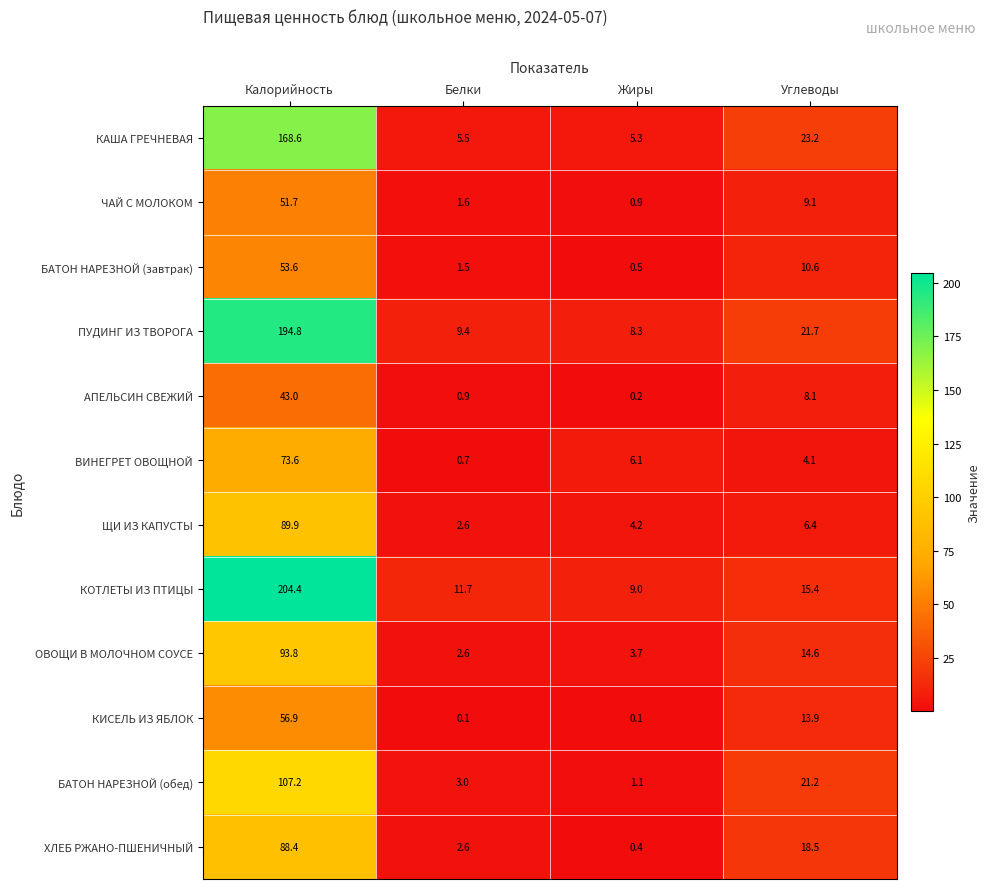

What is the total value across all series at Углеводы?

166.8